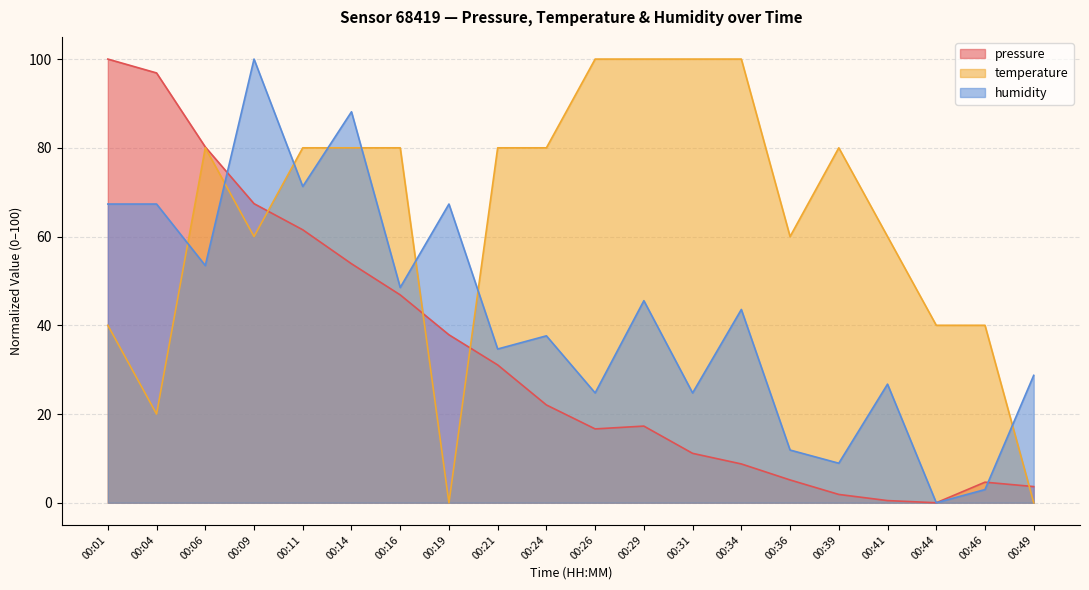

Reading left to right, extract all data points from this chart.

pressure: 00:01=100.0	00:04=96.9	00:06=80.2	00:09=67.4	00:11=61.5	00:14=53.9	00:16=46.9	00:19=37.9	00:21=31.1	00:24=22.0	00:26=16.6	00:29=17.3	00:31=11.1	00:34=8.7	00:36=5.1	00:39=1.9	00:41=0.5	00:44=0.0	00:46=4.6	00:49=3.6
temperature: 00:01=40.0	00:04=20.0	00:06=80.0	00:09=60.0	00:11=80.0	00:14=80.0	00:16=80.0	00:19=0.0	00:21=80.0	00:24=80.0	00:26=100.0	00:29=100.0	00:31=100.0	00:34=100.0	00:36=60.0	00:39=80.0	00:41=60.0	00:44=40.0	00:46=40.0	00:49=0.0
humidity: 00:01=67.3	00:04=67.3	00:06=53.5	00:09=100.0	00:11=71.3	00:14=88.1	00:16=48.5	00:19=67.3	00:21=34.7	00:24=37.6	00:26=24.8	00:29=45.5	00:31=24.8	00:34=43.6	00:36=11.9	00:39=8.9	00:41=26.7	00:44=0.0	00:46=3.0	00:49=28.7